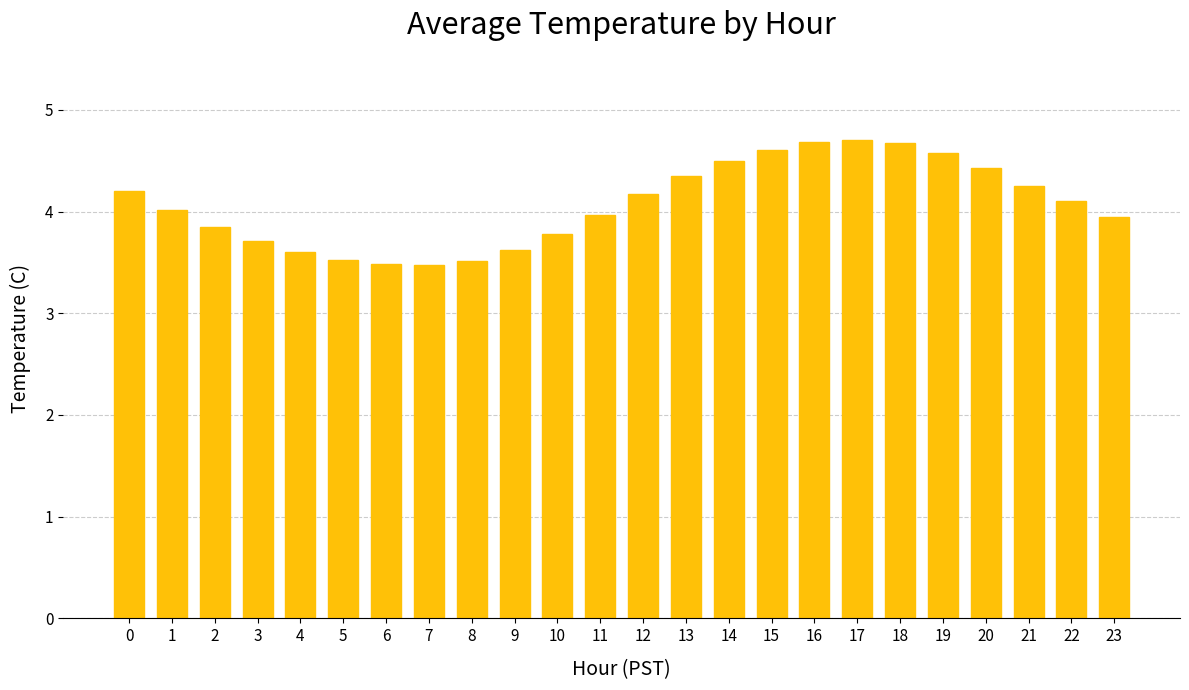

What is the value of the 3rd bar from the left?

3.9